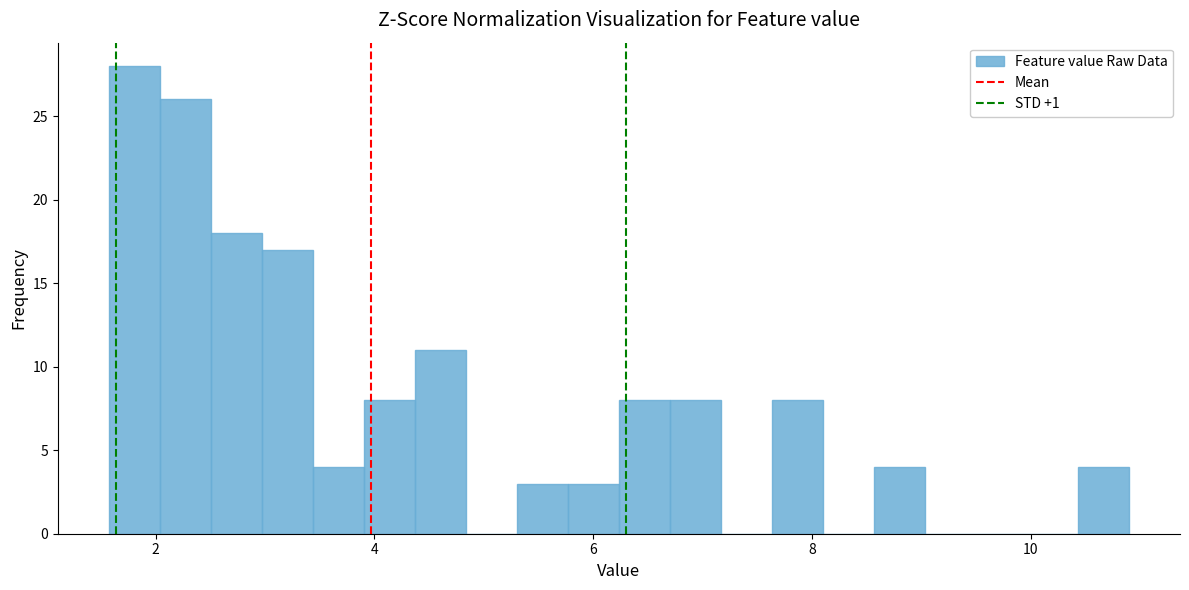

Read against the x-axis, roughly where is the centre of the tallest bar?

1.8